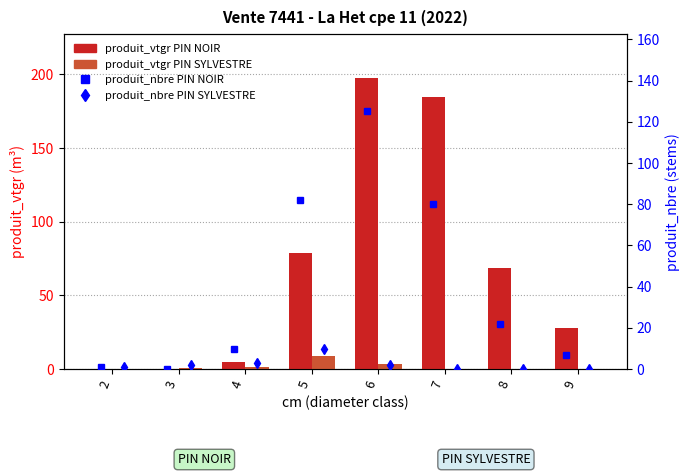

Count the number of data series in this chart.

4